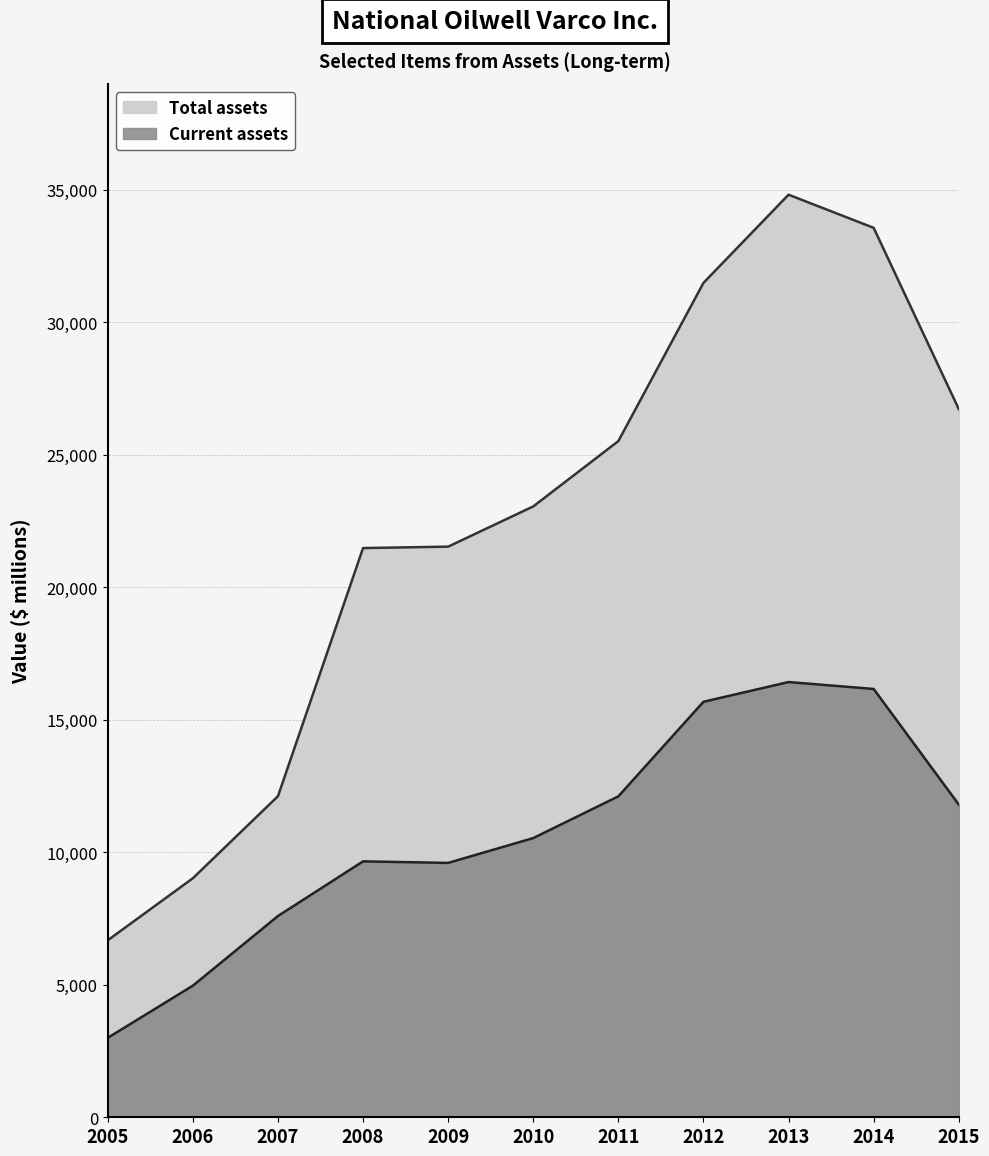

At which category is the sum across all series the highest?

2013